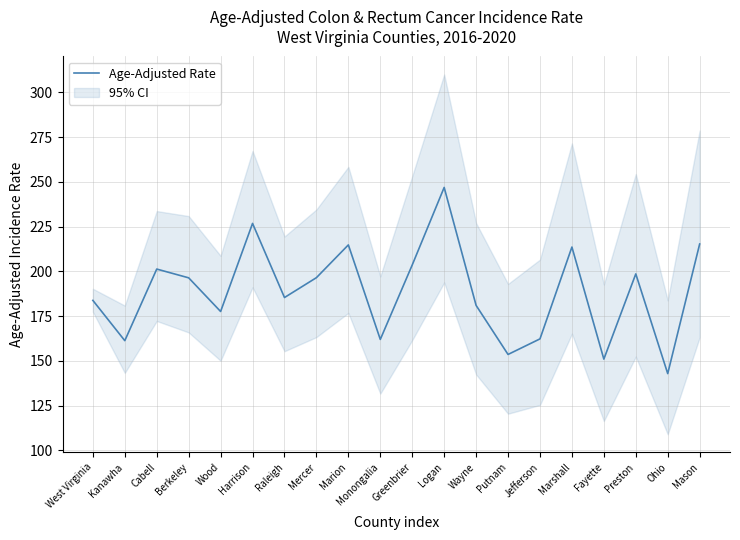

Does the chart display data point markers on the line(s)?

No